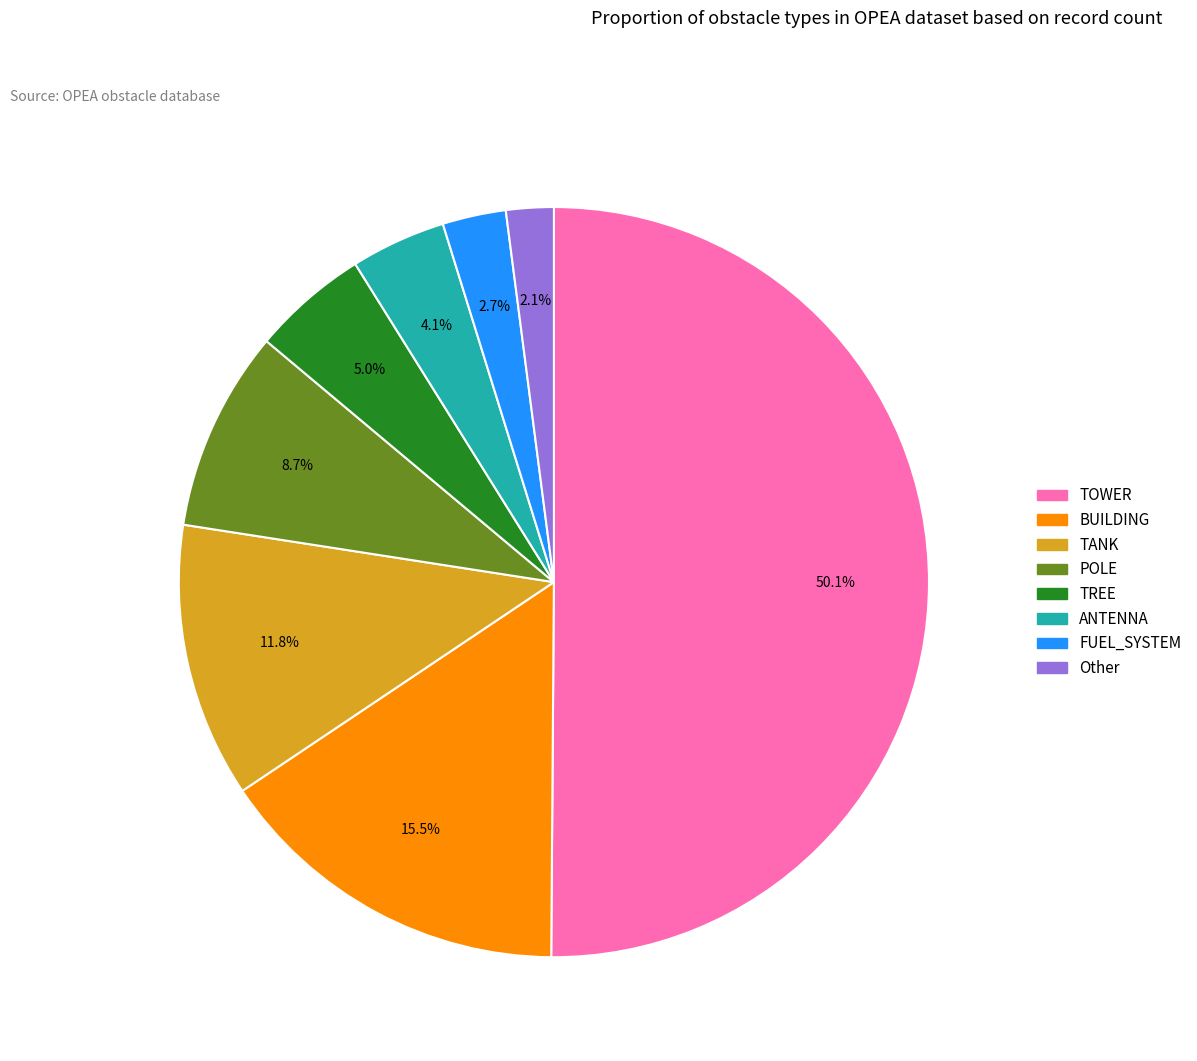

Which has a higher value, Other or BUILDING?

BUILDING